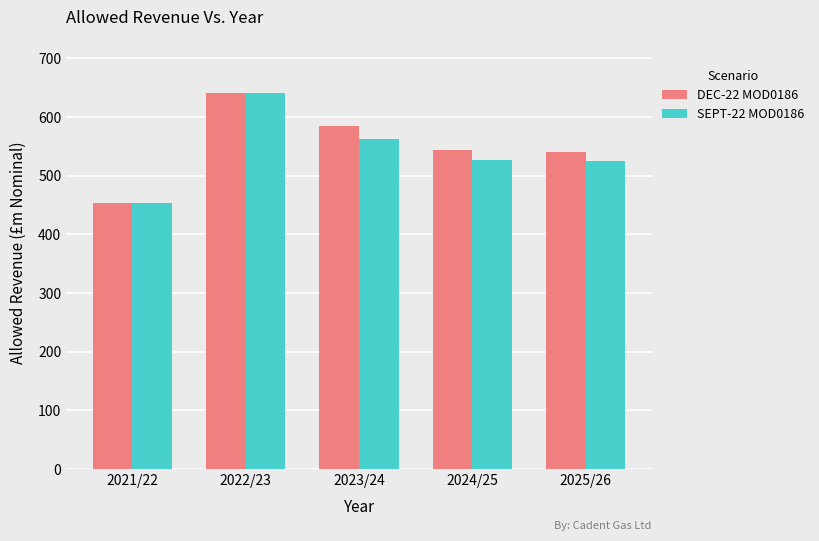

What are all the series names shown in the legend?

DEC-22 MOD0186, SEPT-22 MOD0186